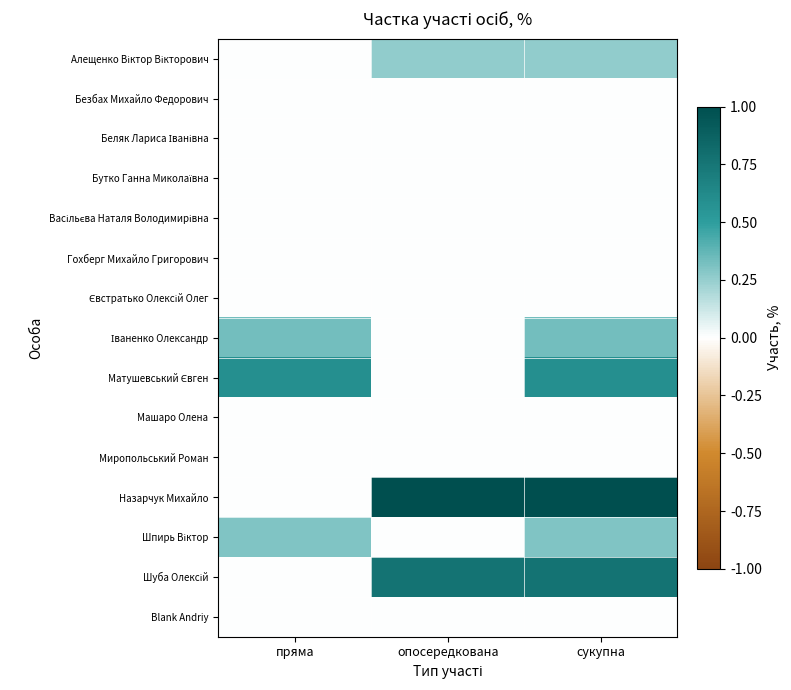

What is the total value across all series at пряма?

1.2